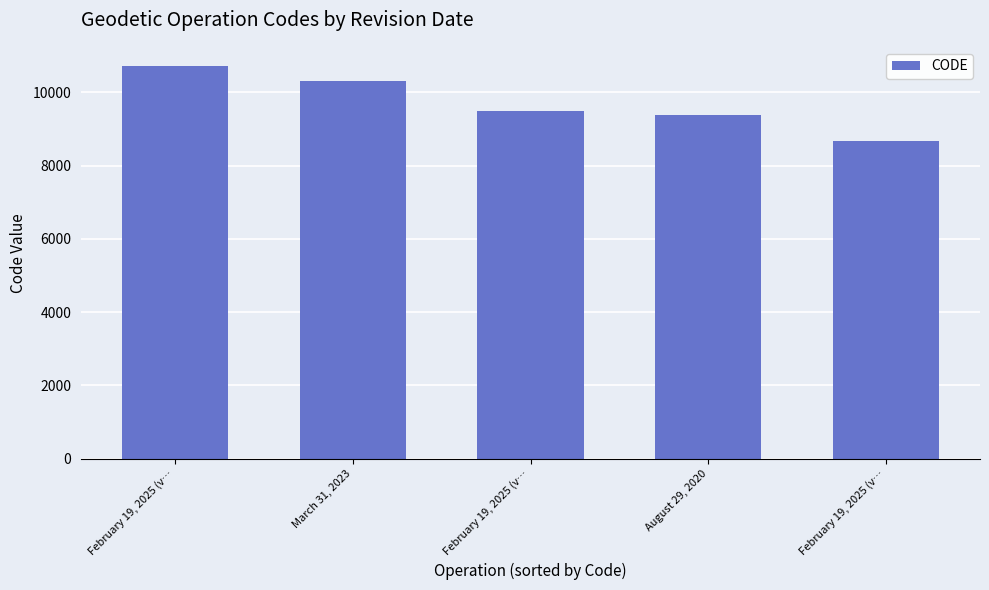

Reading left to right, list all the values displayed in this chart.

February 19, 2025 (v…=10707	March 31, 2023=10323	February 19, 2025 (v…=9483	August 29, 2020=9375	February 19, 2025 (v…=8676